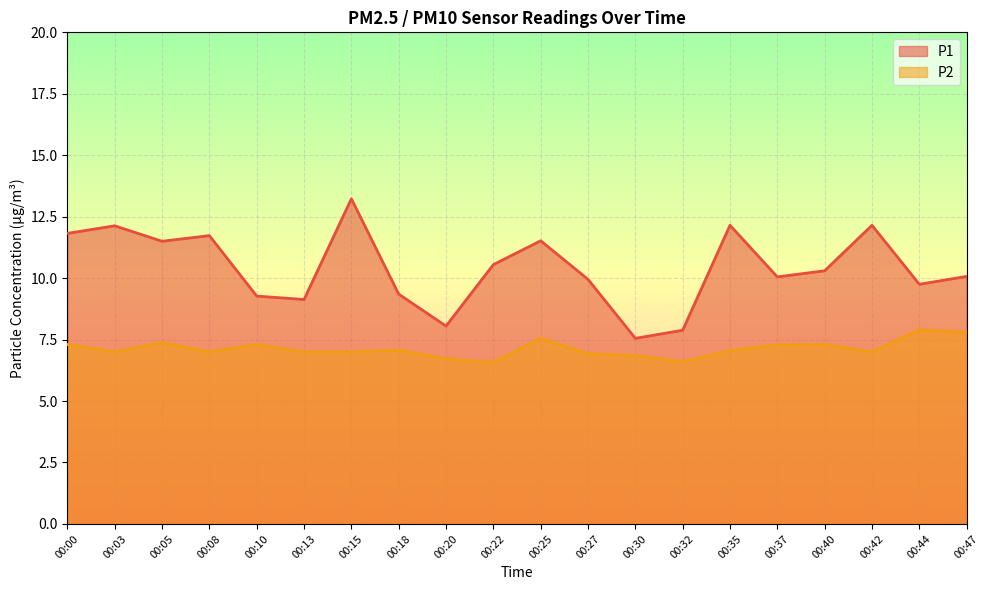

At which category is the sum across all series the highest?

00:15